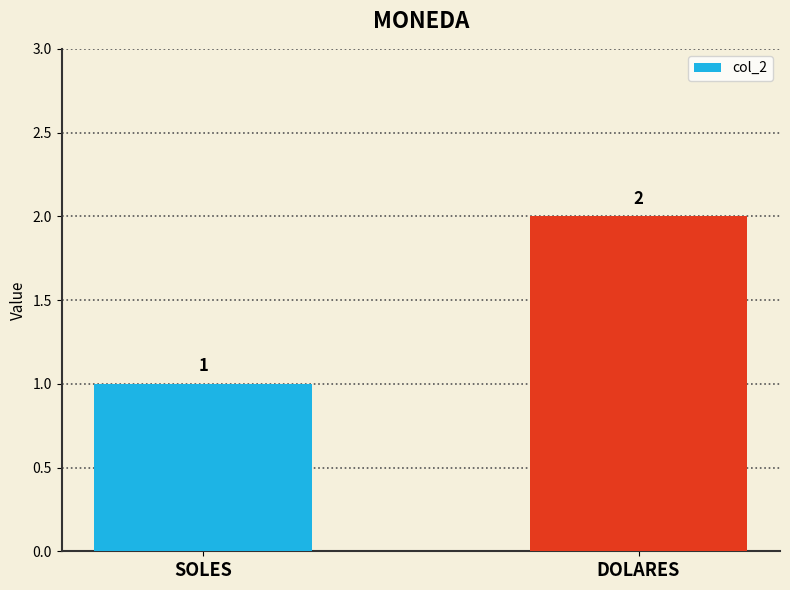

Reading right to left, what are all the values shown in this chart?

2	1